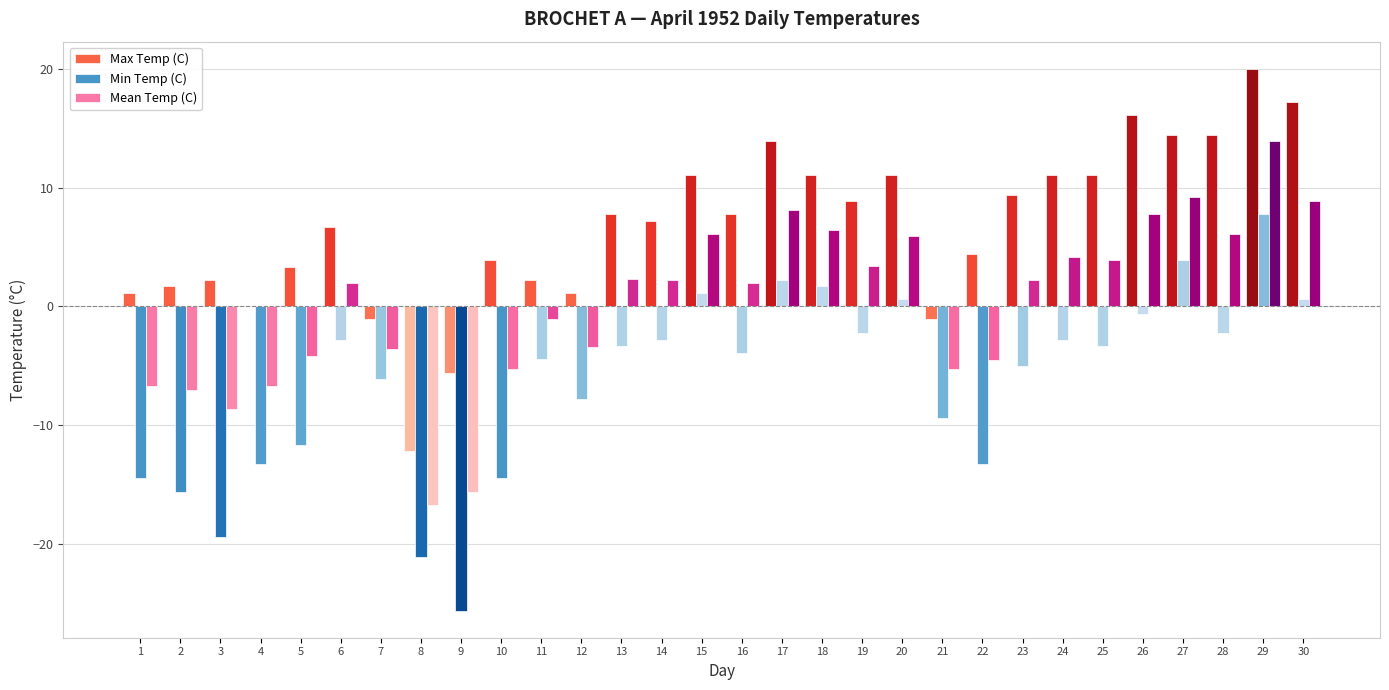

Between 10 and 27, which series saw the biggest shift?

Min Temp (C)